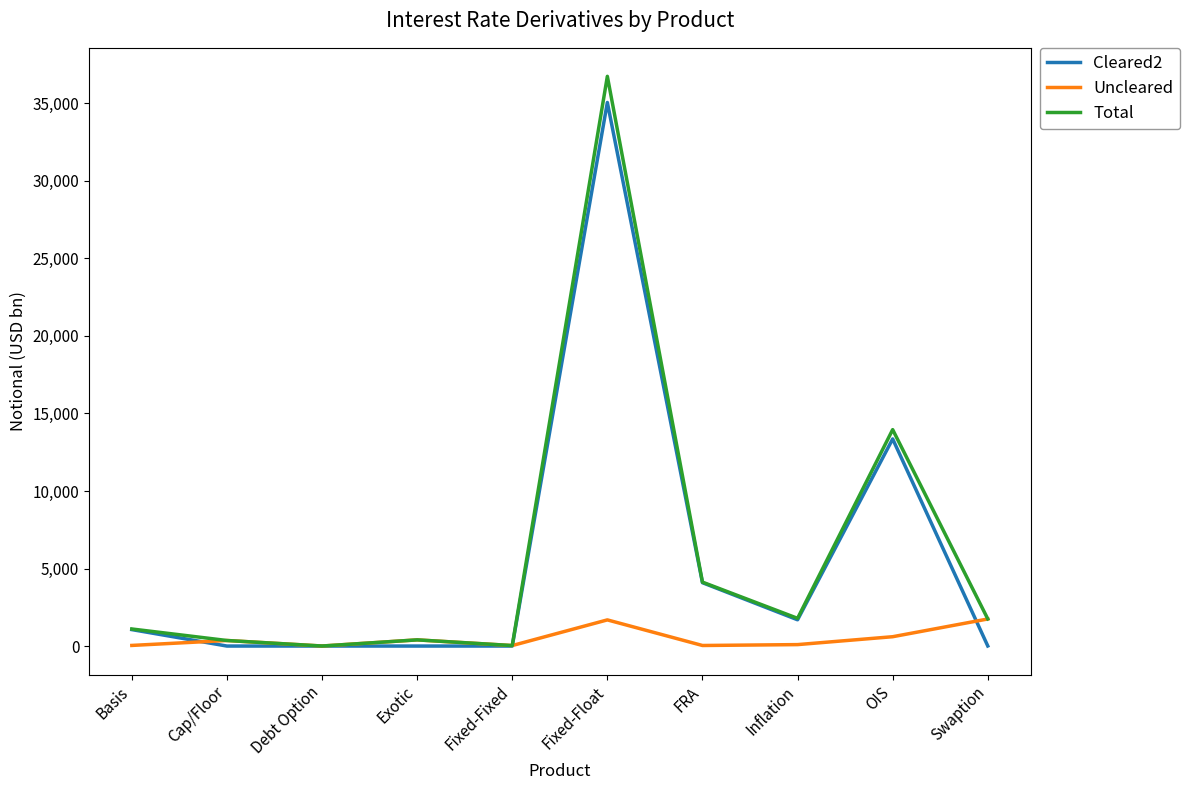

What is the greatest value displayed?

36744